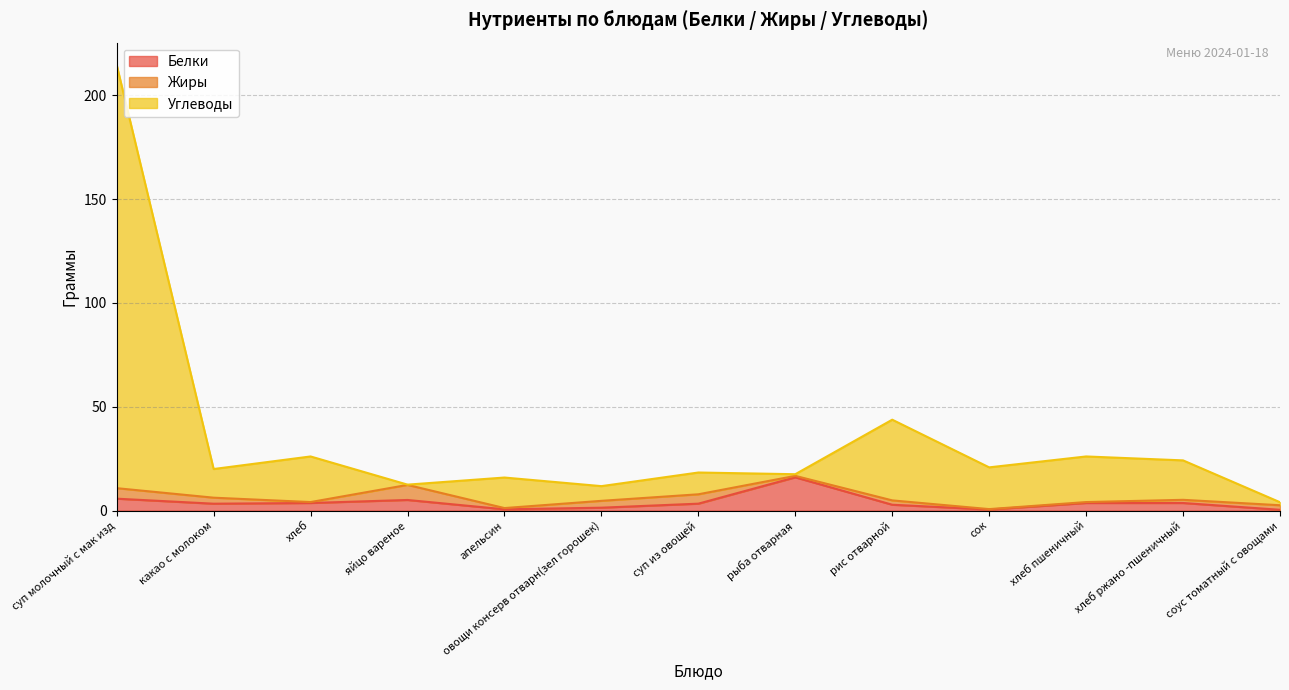

Where is the first local minimum for Белки?

какао с молоком